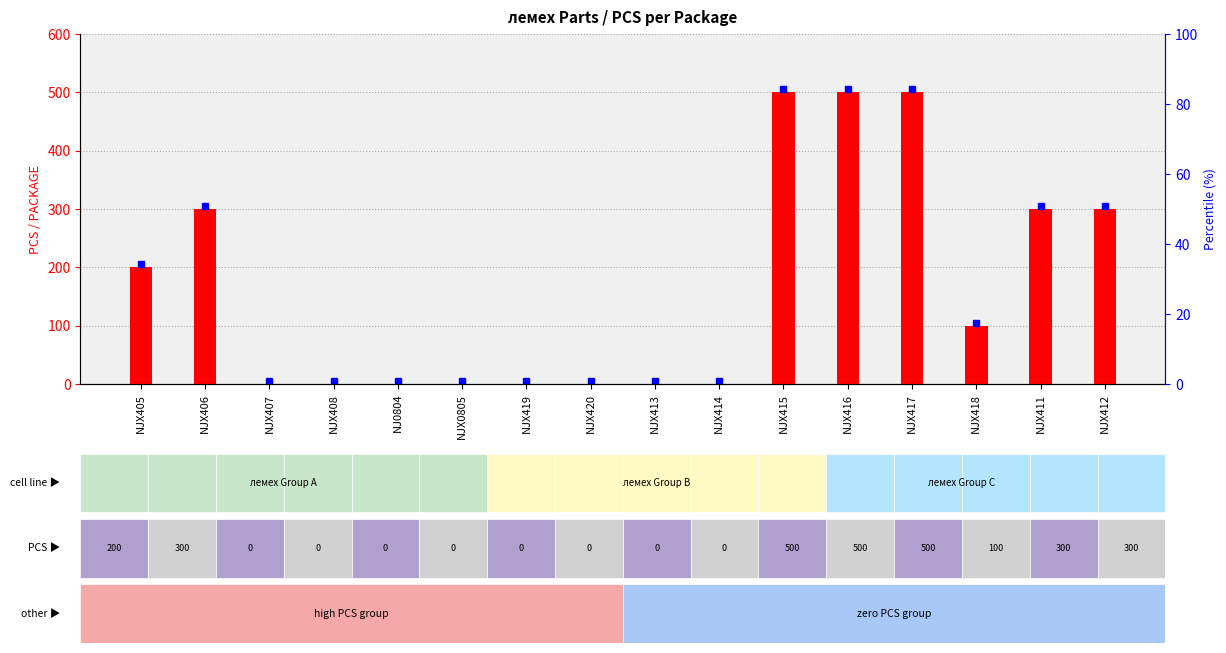

Approximately how many times larger is the value at NJX412 compared to NJX417?

0.6